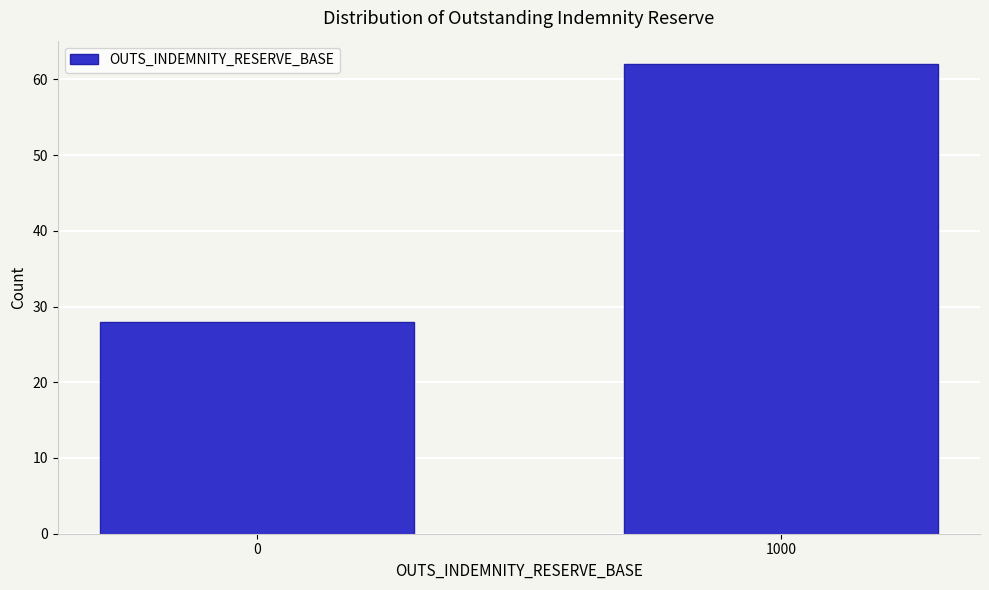

Reading right to left, transcribe all the data shown in this chart.

1000=62	0=28